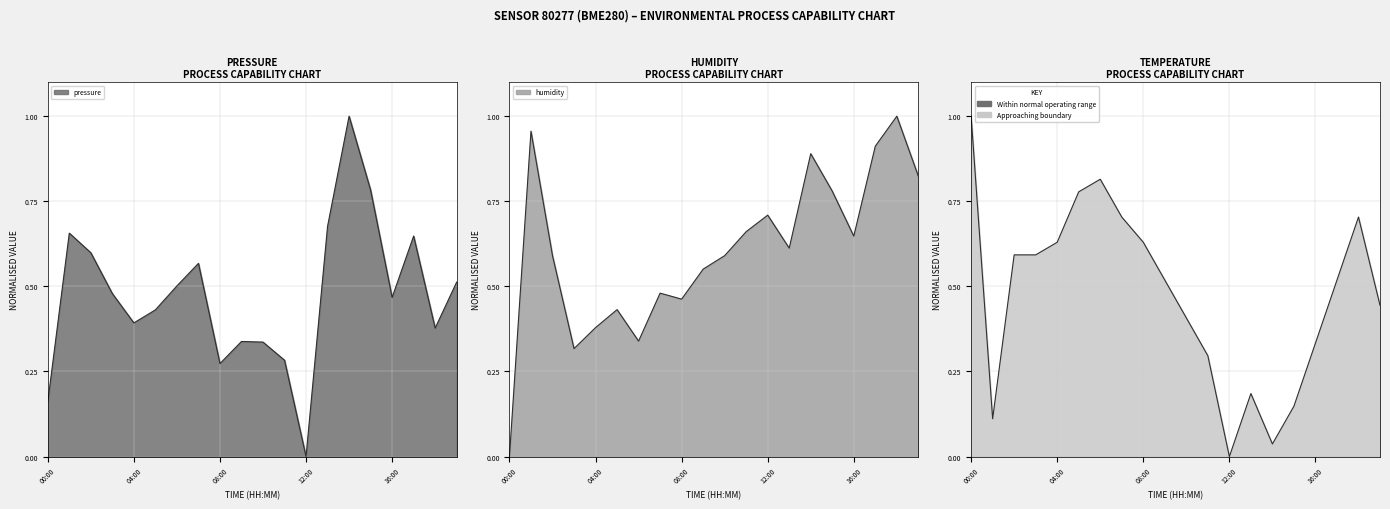

True or false: temperature and pressure cross at least once.

True